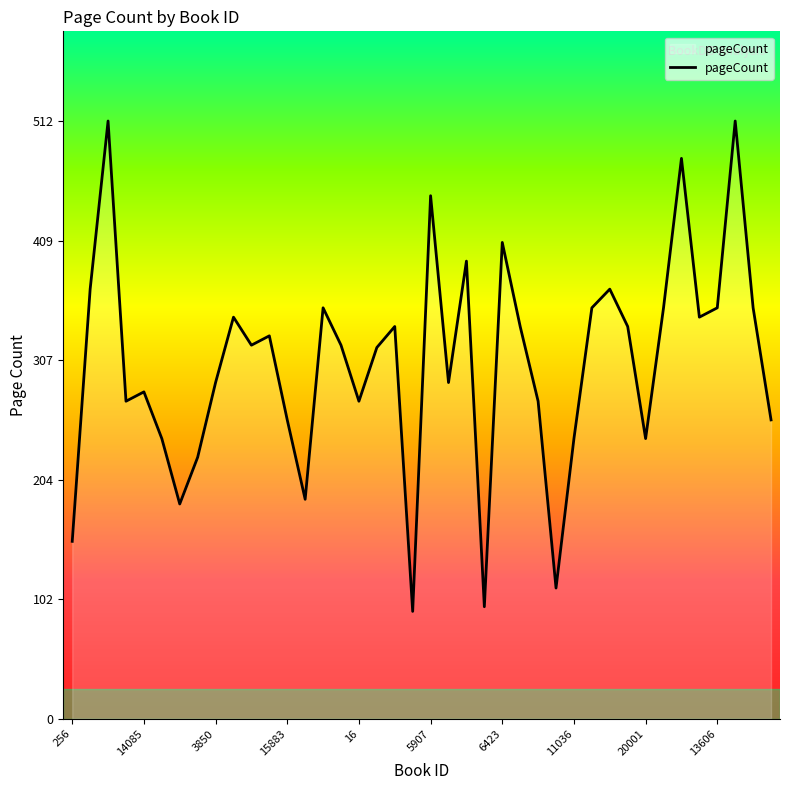

What is the difference between the maximum and minimum values?

420